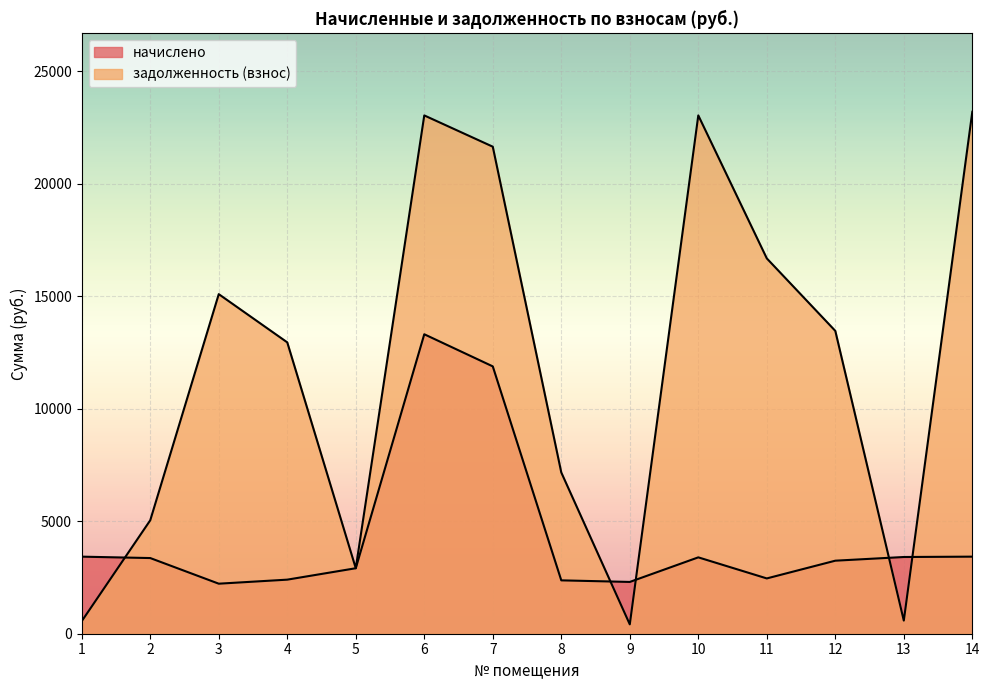

What is the sum of all начислено values?

60103.7